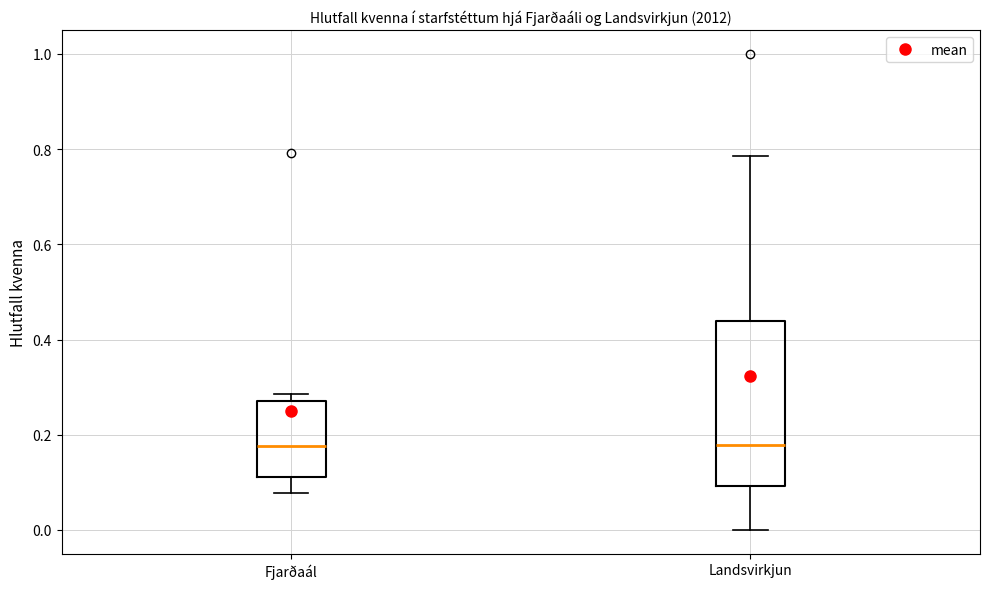

Reading left to right, read every box against the y-axis: the position of its median line, the range the box covers, and the ends of its whiskers. The values are not printed on the chart, so give them approximately, as read against the axis.

Fjarðaál: median 0.18, box 0.12 to 0.28, whiskers 0.08 to 0.28 (just above the box's upper edge)
Landsvirkjun: median 0.18, box 0.10 to 0.44, whiskers 0.00 to 0.78